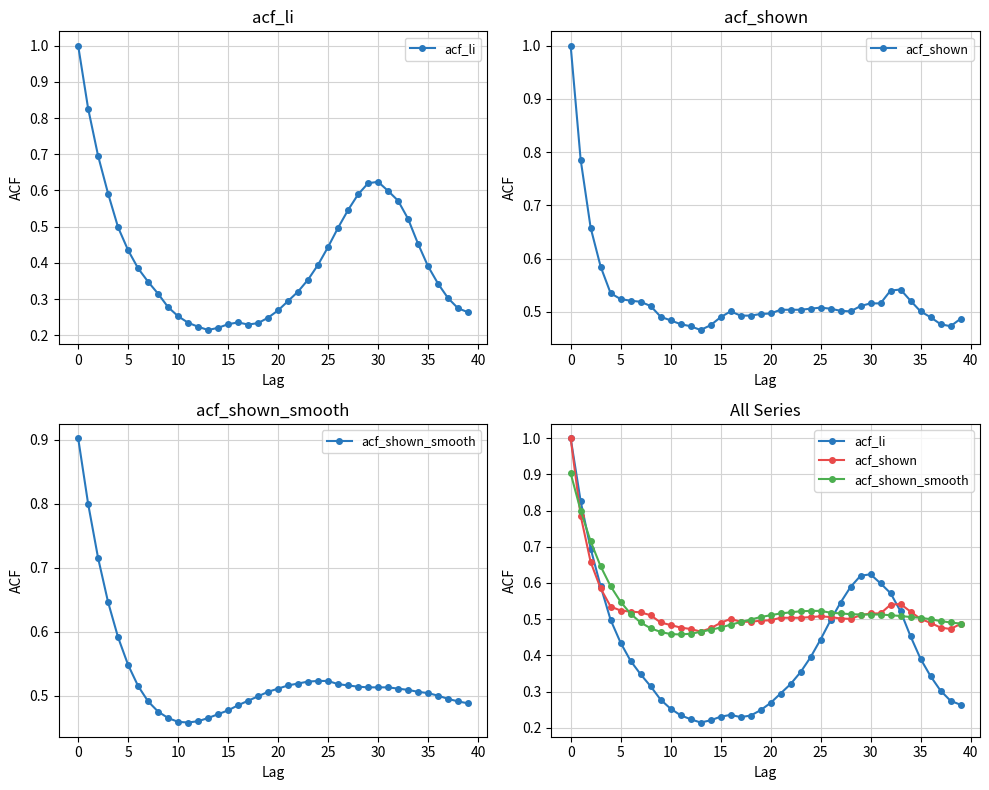

Is the value of acf_li at 24 greater than the value of acf_shown at 25?

No